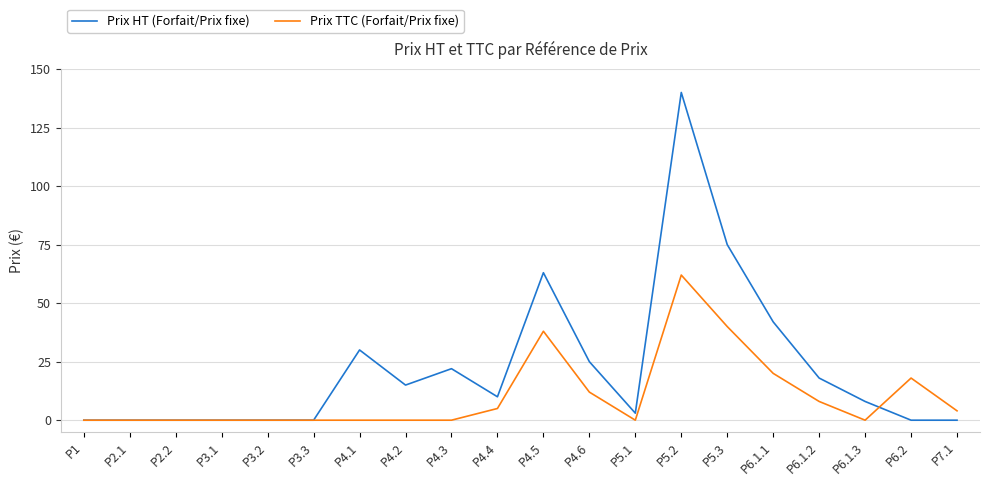

How many lines are shown in the chart?

2